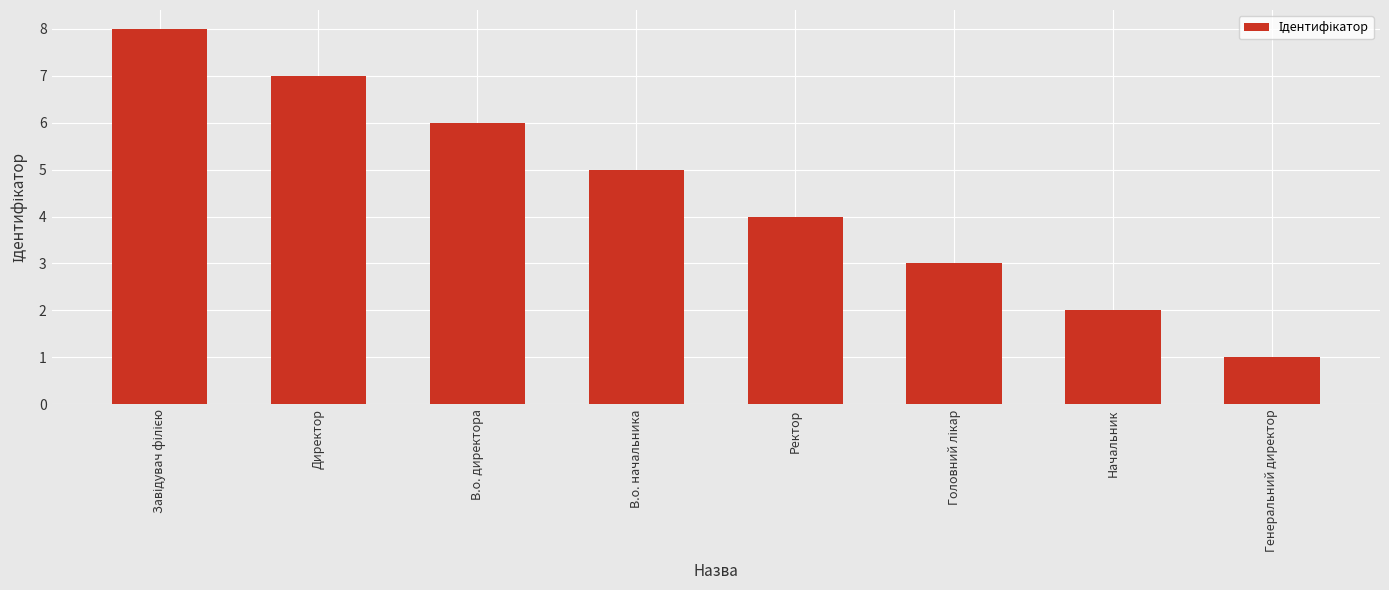

Count the values in the range 3 to 7.

5